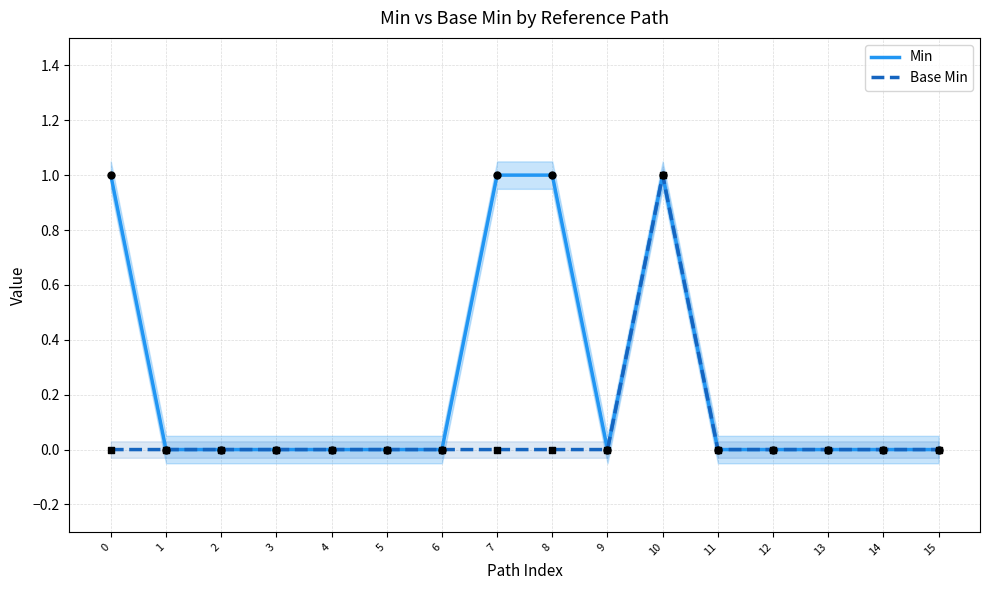

Is the value of Min at 3 greater than the value of Base Min at 10?

No